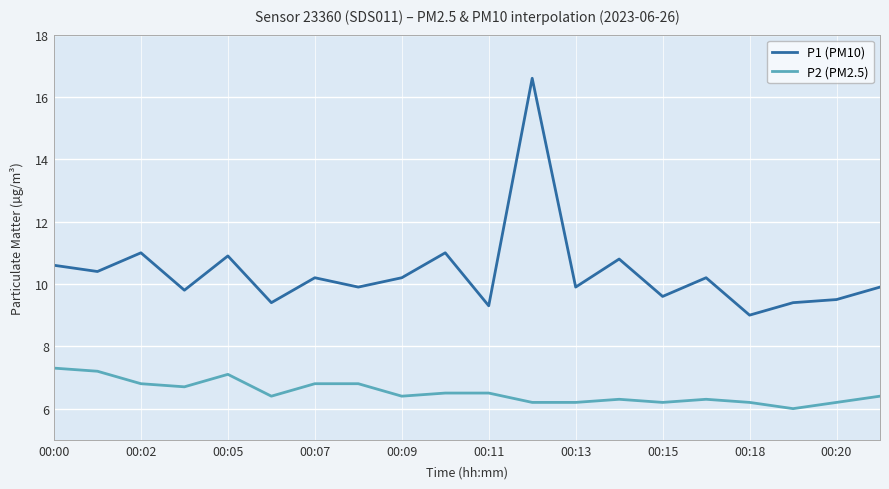

True or false: P2 (PM2.5) and P1 (PM10) intersect in this chart.

False